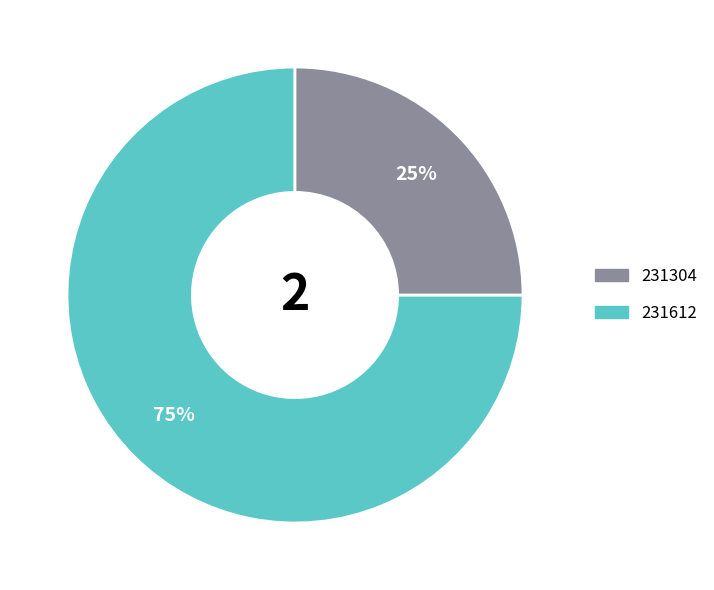

Is there any slice that represents more than half of the pie?

Yes